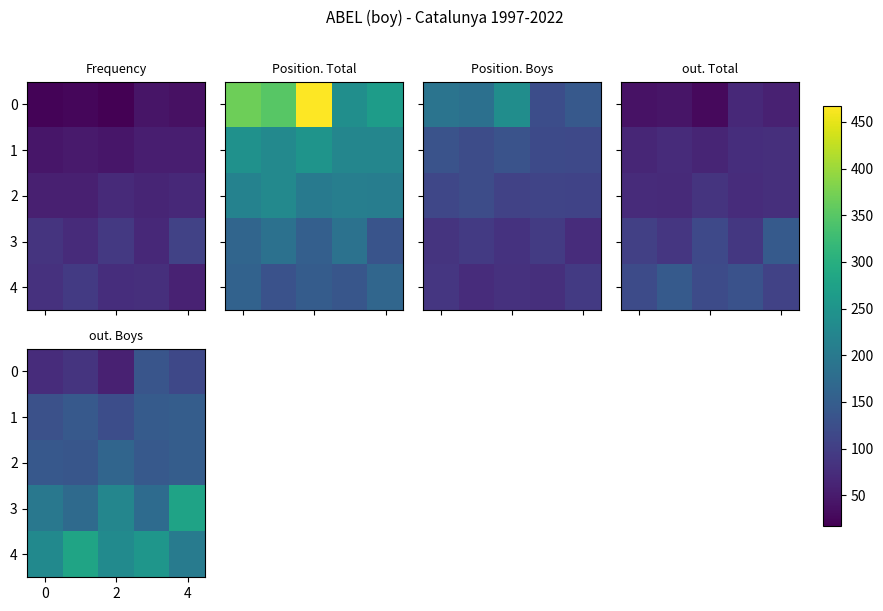

What is the difference between the maximum and second lowest values in the 4 series?

50